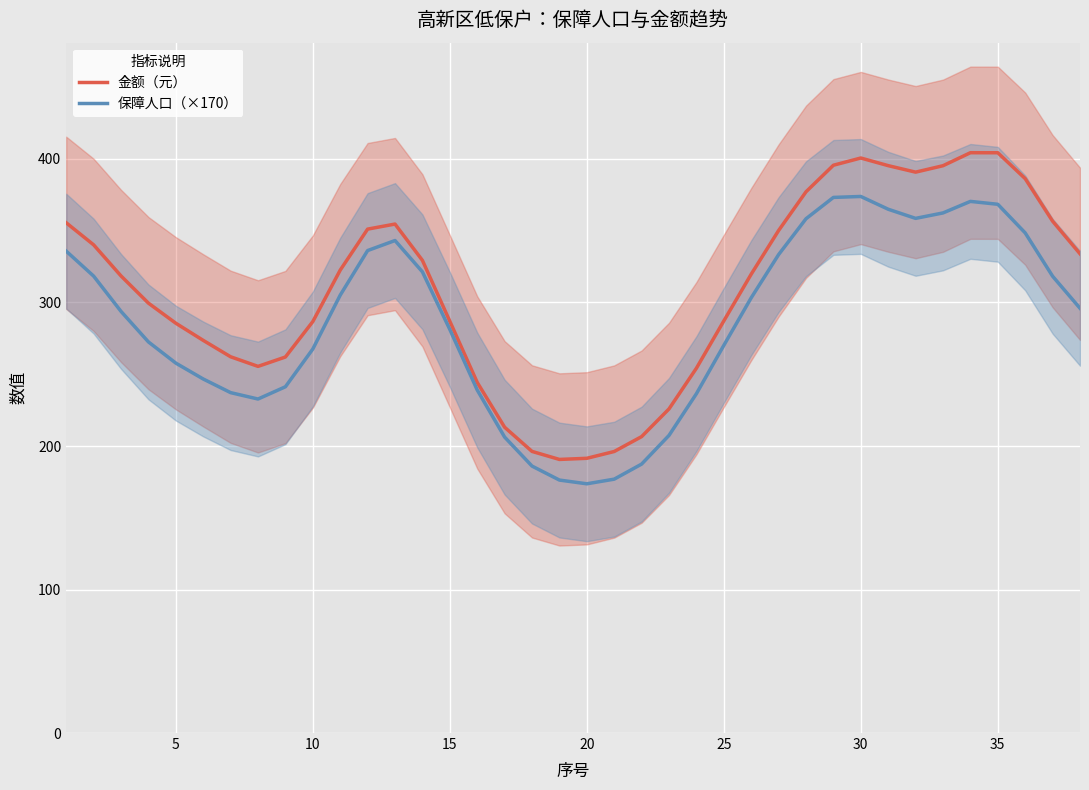

The 保障人口（×170） series shows 617.2 at 30. True or false?

False